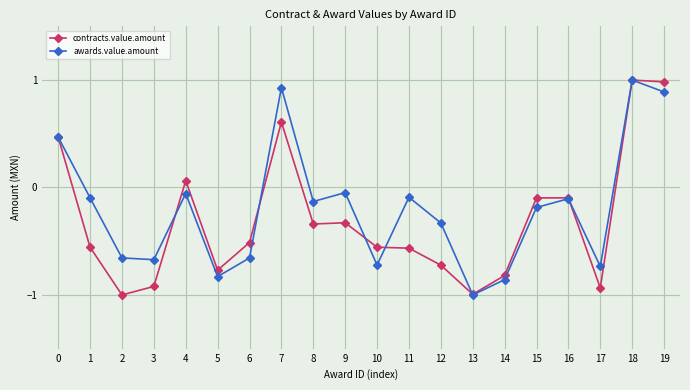

How many data points does each series have?

20